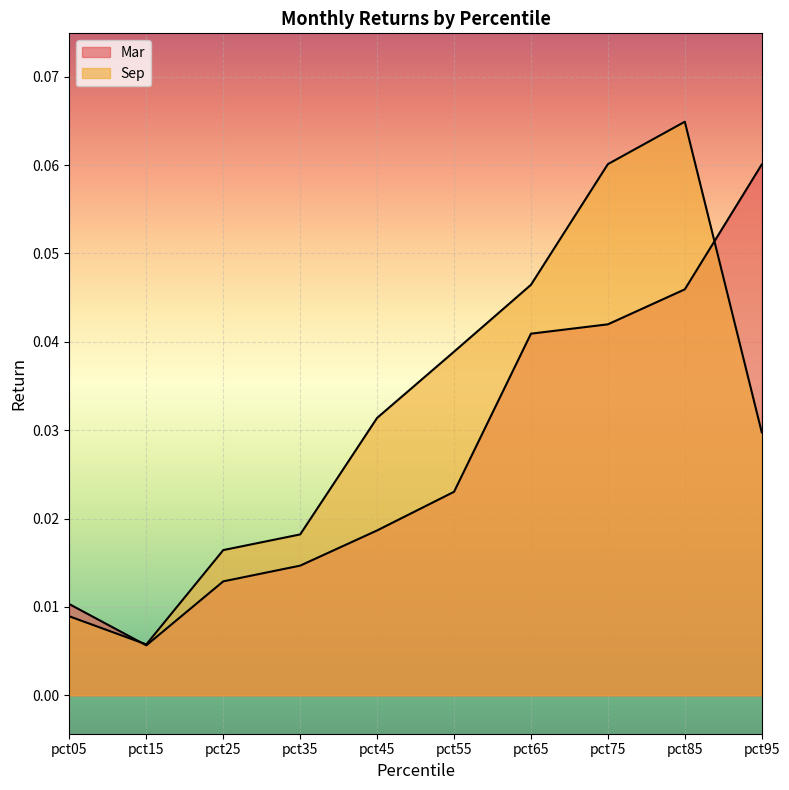

At which category does the chart reach its minimum across all series?

pct15